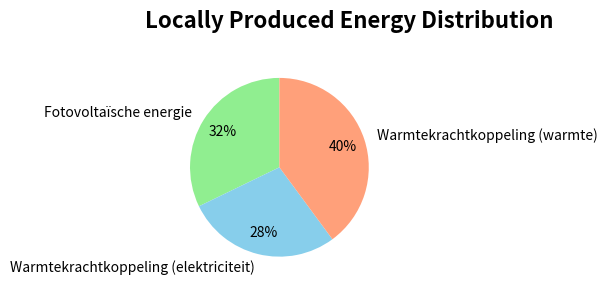

Does Warmtekrachtkoppeling (elektriciteit) represent more than half of the total?

No